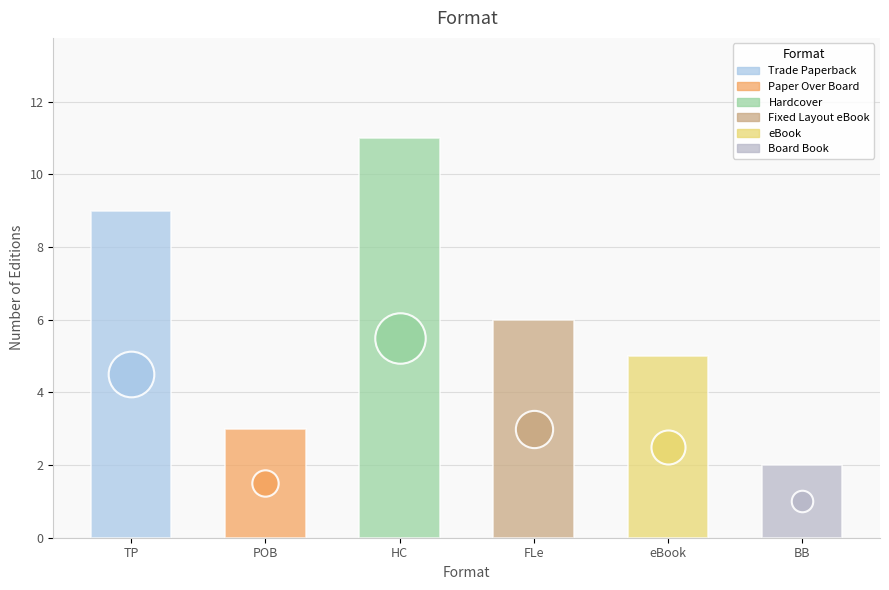

Approximately how many times larger is the value at Fixed Layout eBook compared to Hardcover?

0.5